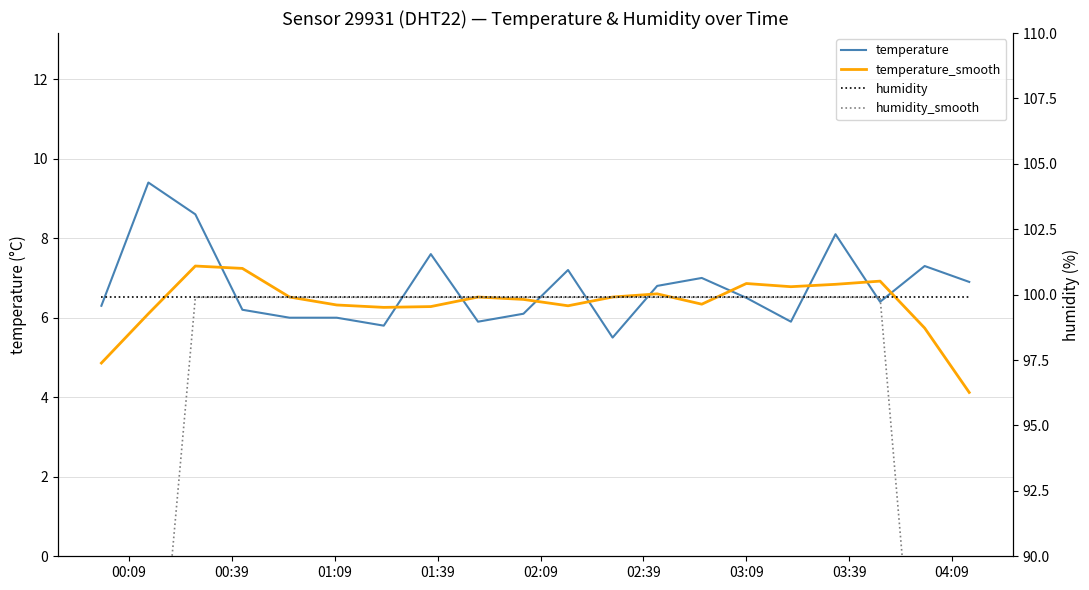

Which series has the largest range (max minus min)?

humidity_smooth